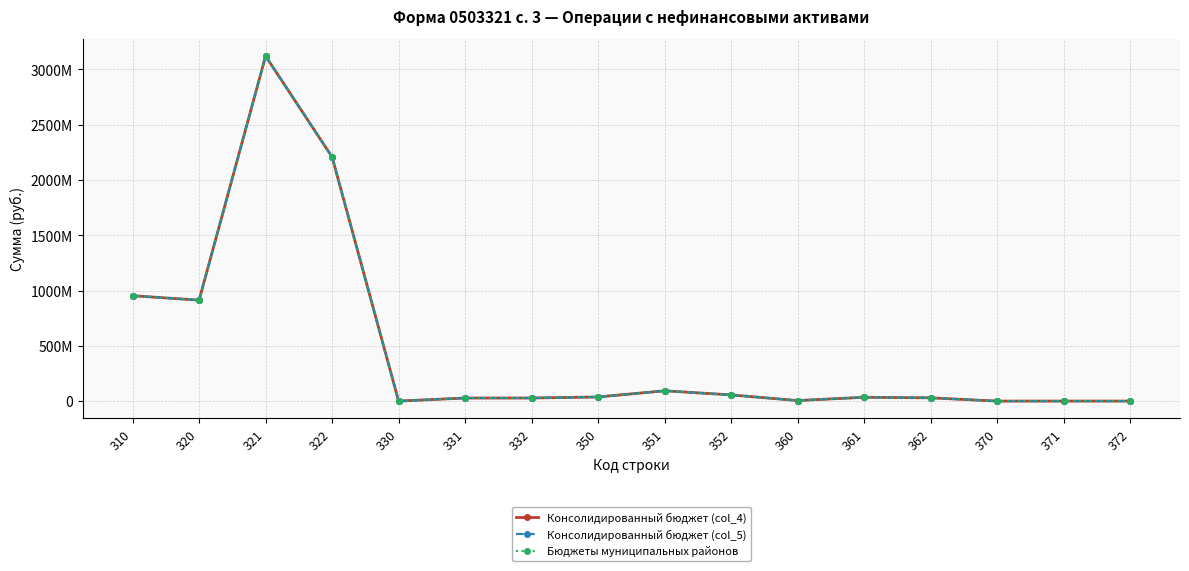

Does the chart have visible grid lines?

Yes